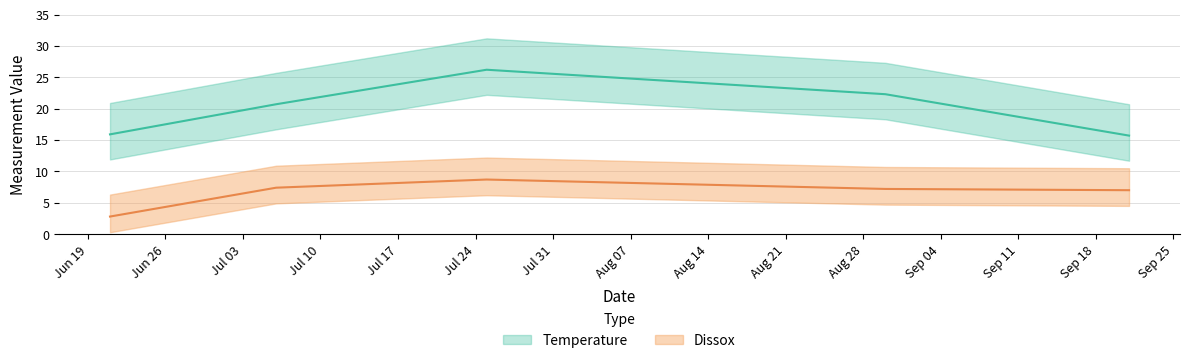

At how many categories does at least one series exceed 21?

2